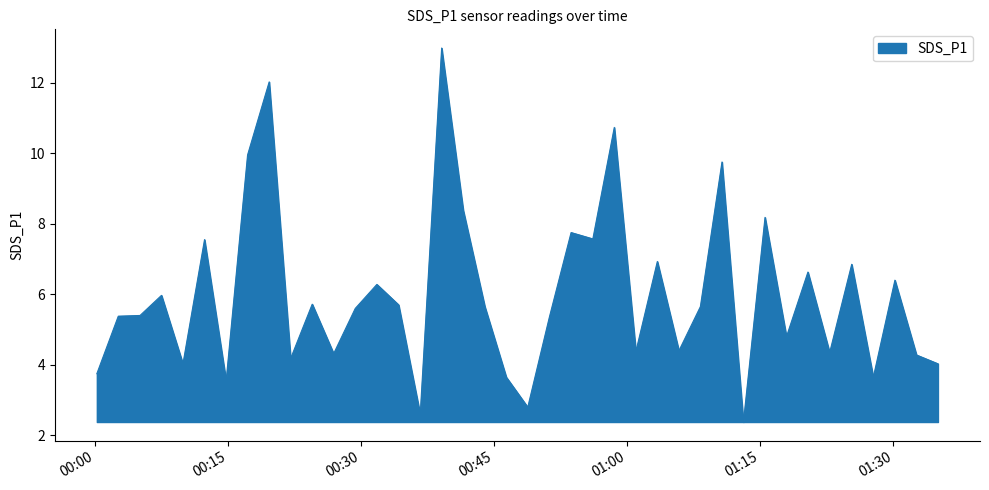

What is the greatest value displayed?

13.0